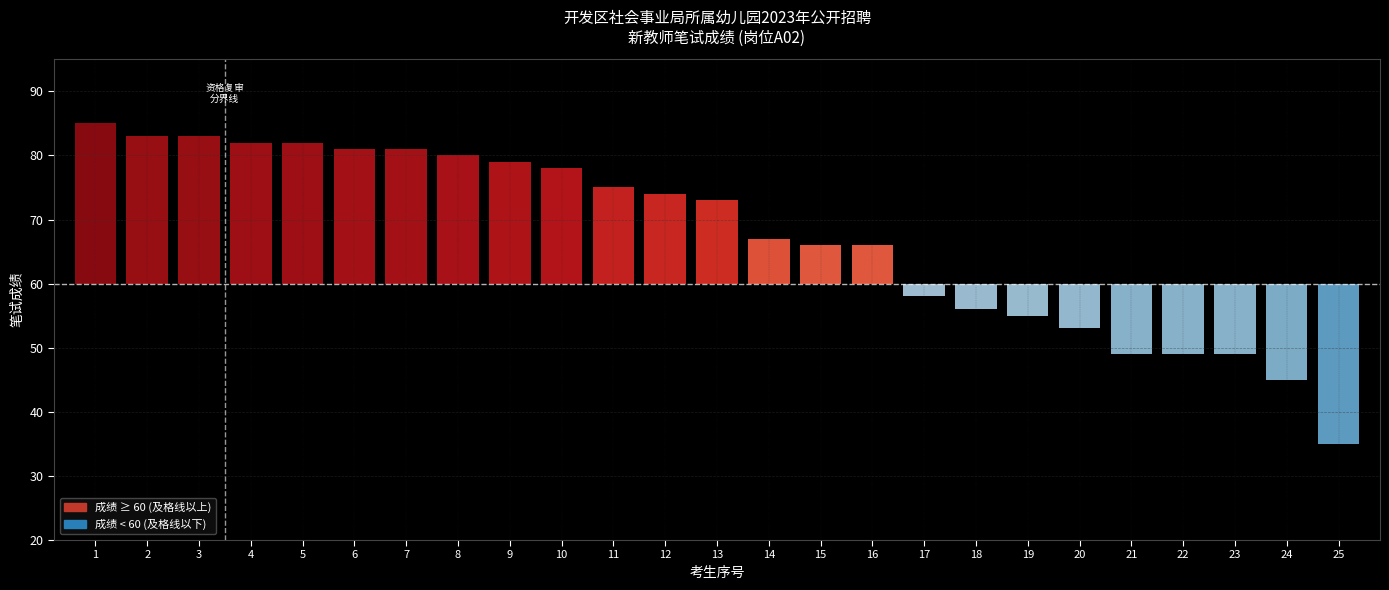

Count the number of categories in the chart.

25